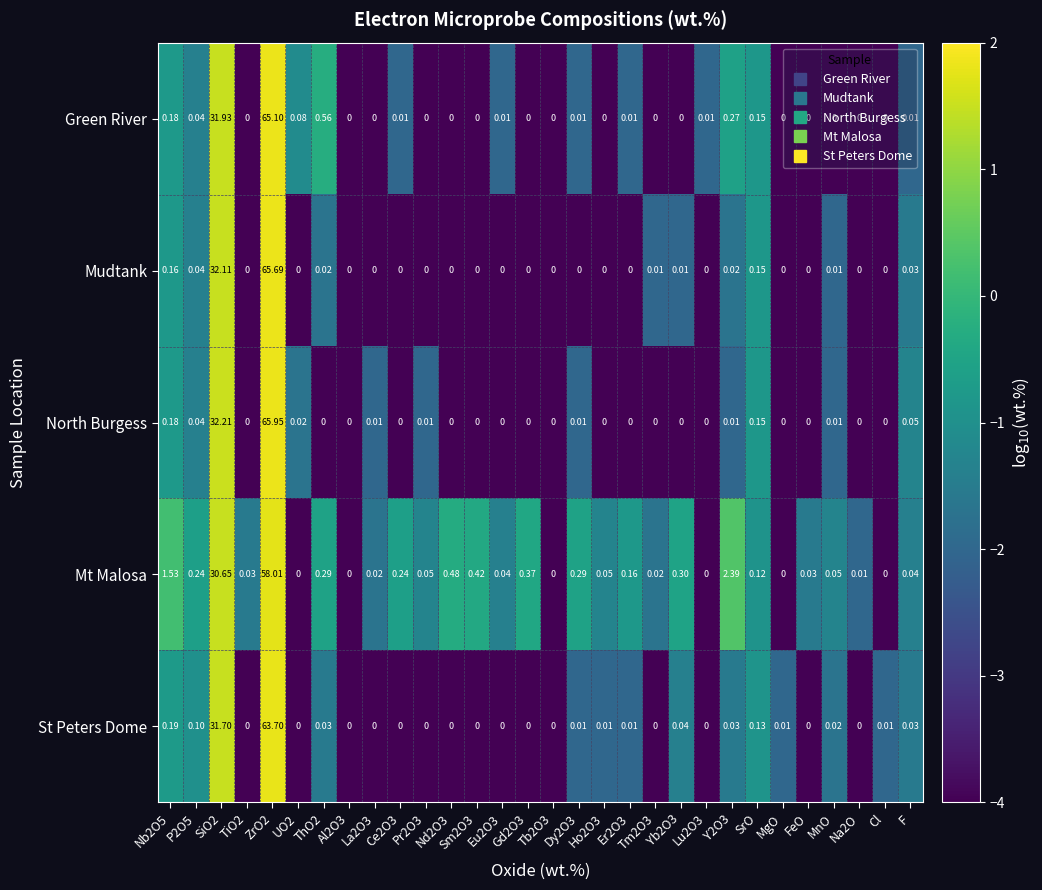

List the series in order of their peak value, lowest first.

Mt Malosa, St Peters Dome, Green River, Mudtank, North Burgess